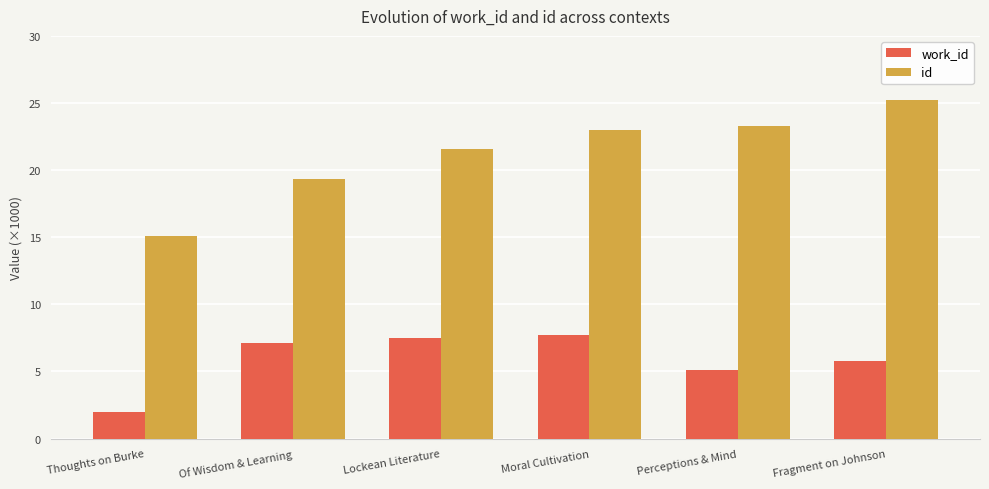

Which series has the largest total across all categories?

id